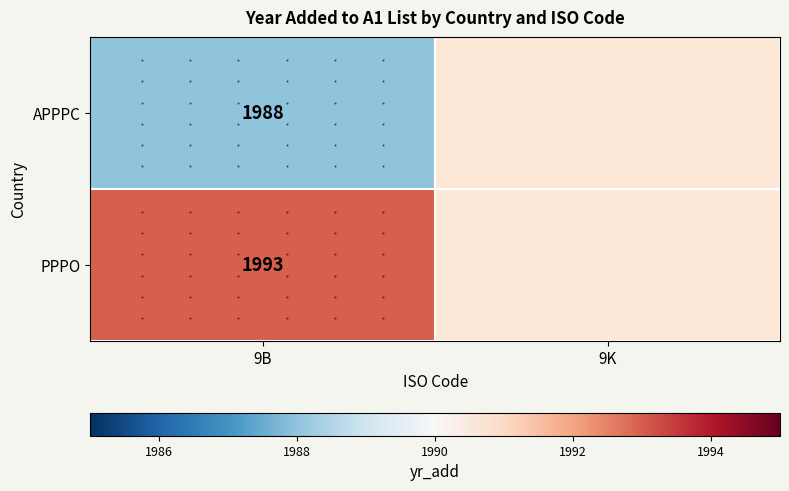

What is the spread (max minus min) of values at 9B?

5